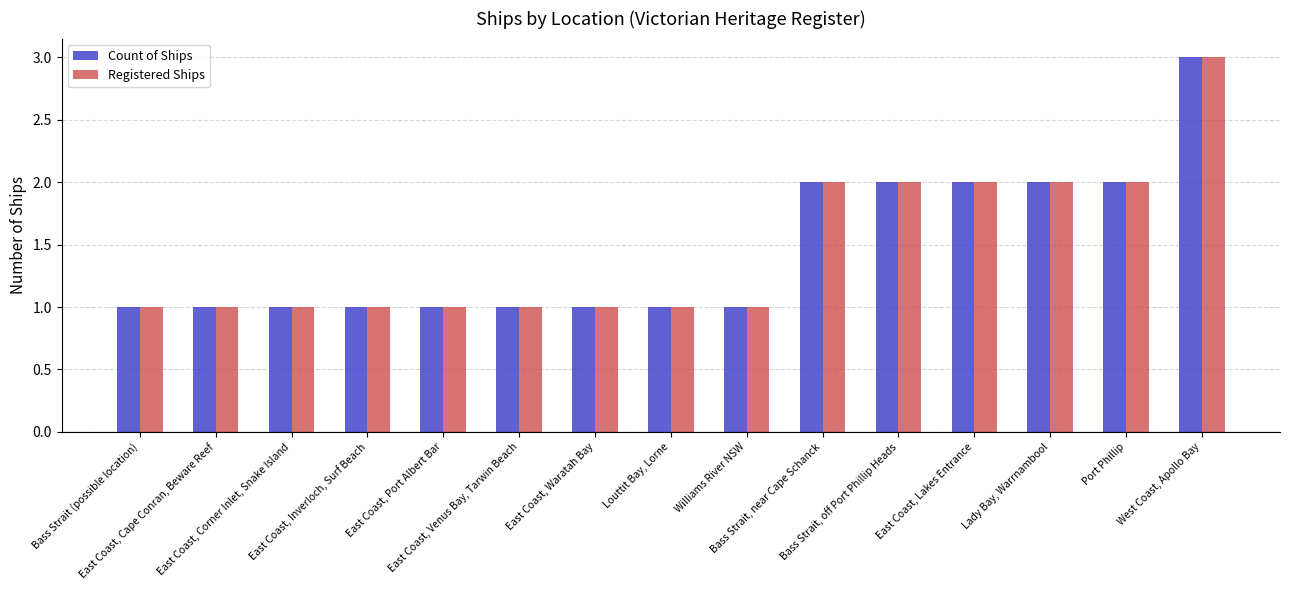

Reading left to right, transcribe all the data shown in this chart.

Count of Ships: 1	1	1	1	1	1	1	1	1	2	2	2	2	2	3
Registered Ships: 1	1	1	1	1	1	1	1	1	2	2	2	2	2	3